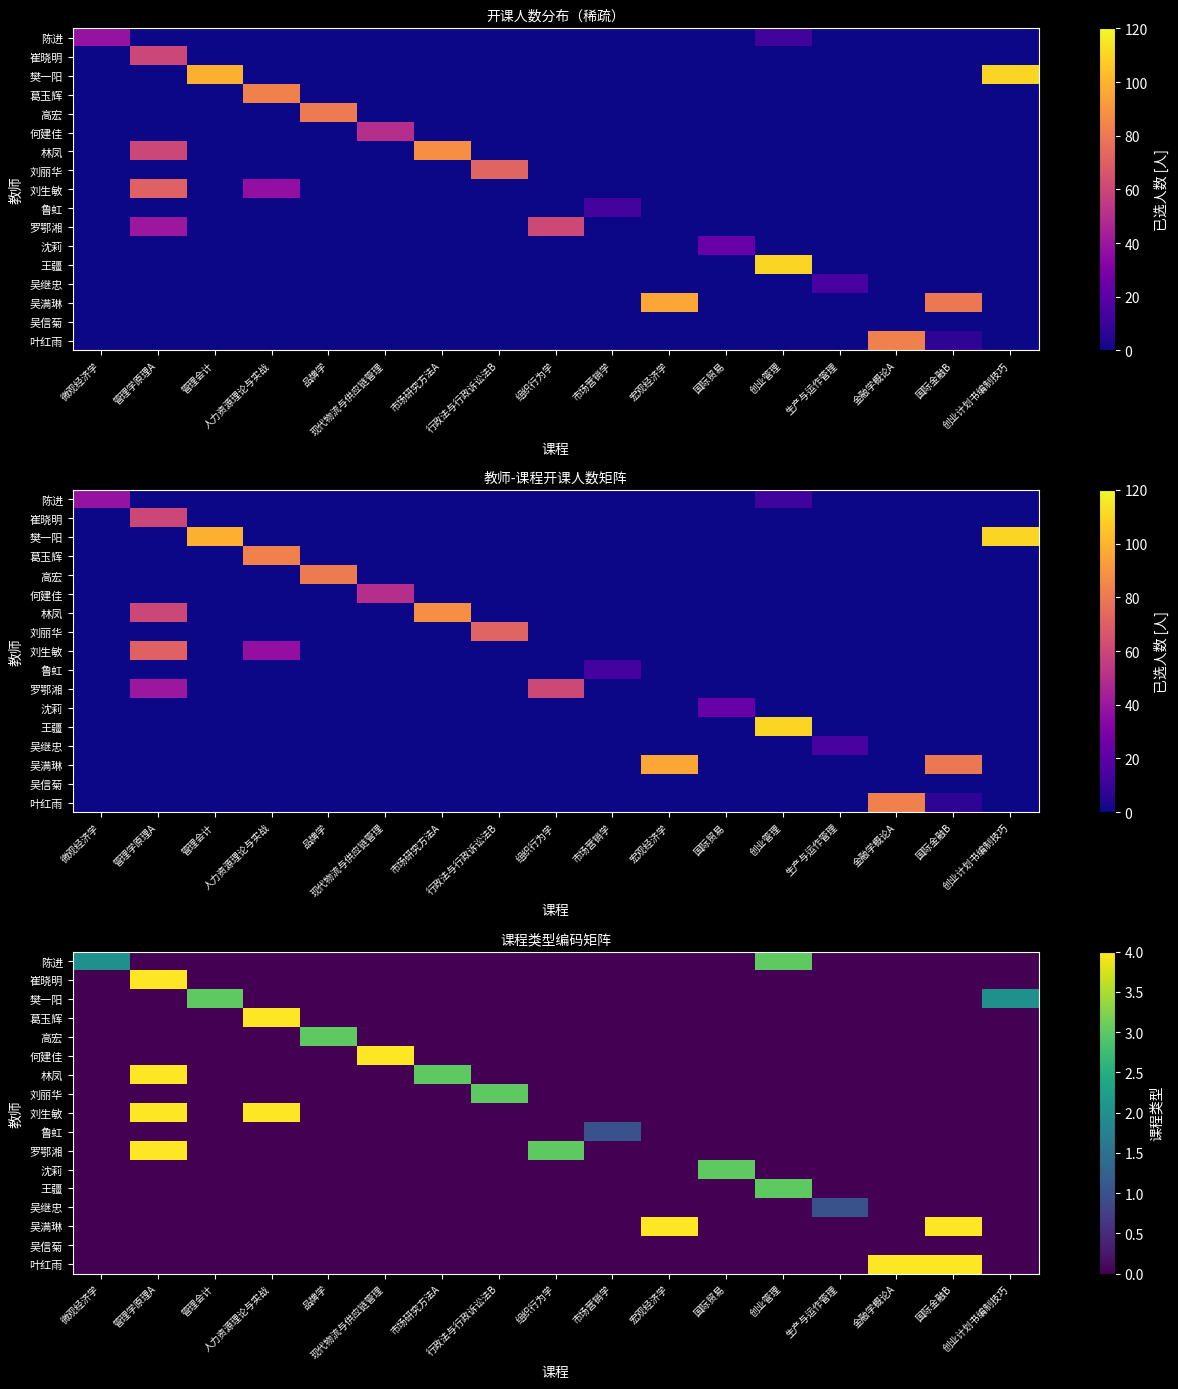

Rank the categories by 刘生敏 value from highest to lowest.

管理学原理A, 人力资源理论与实战, 微观经济学, 管理会计, 品牌学, 现代物流与供应链管理, 市场研究方法A, 行政法与行政诉讼法B, 组织行为学, 市场营销学, 宏观经济学, 国际贸易, 创业管理, 生产与运作管理, 金融学概论A, 国际金融B, 创业计划书编制技巧